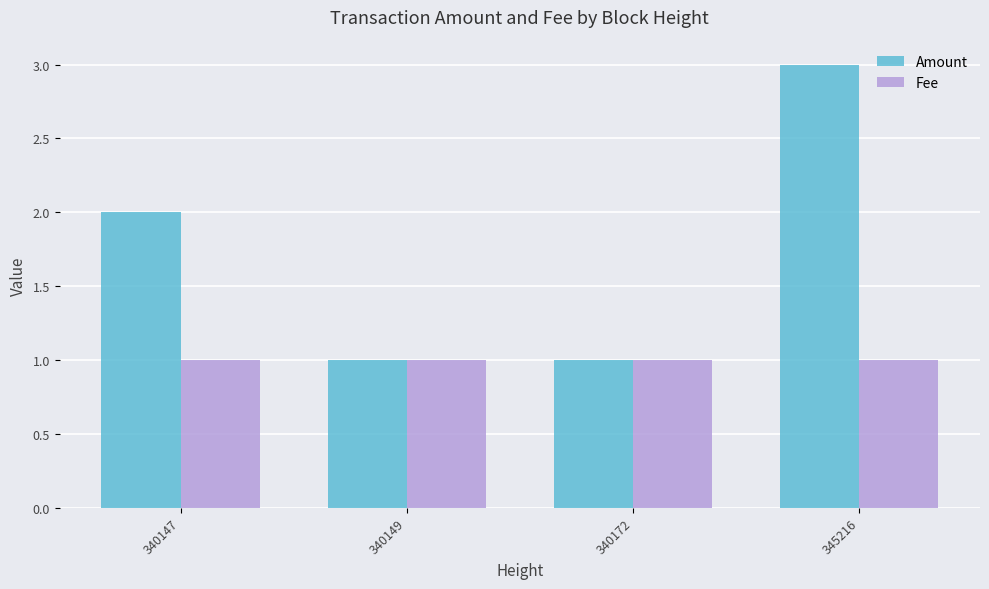

What are all the series names shown in the legend?

Amount, Fee